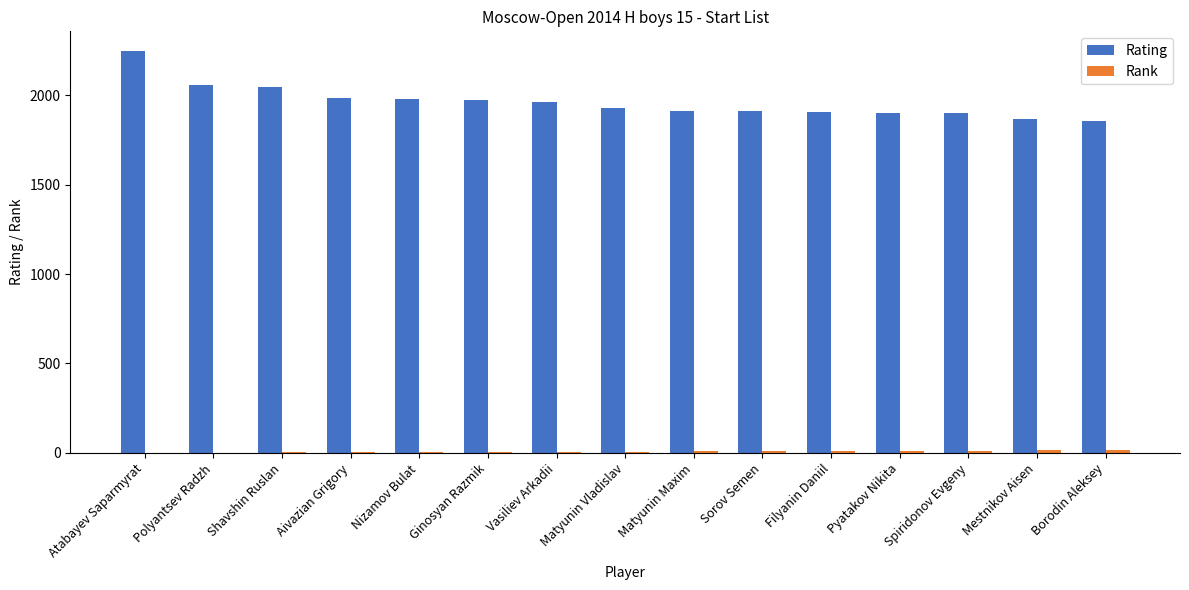

What is the maximum value shown in the chart?

2244